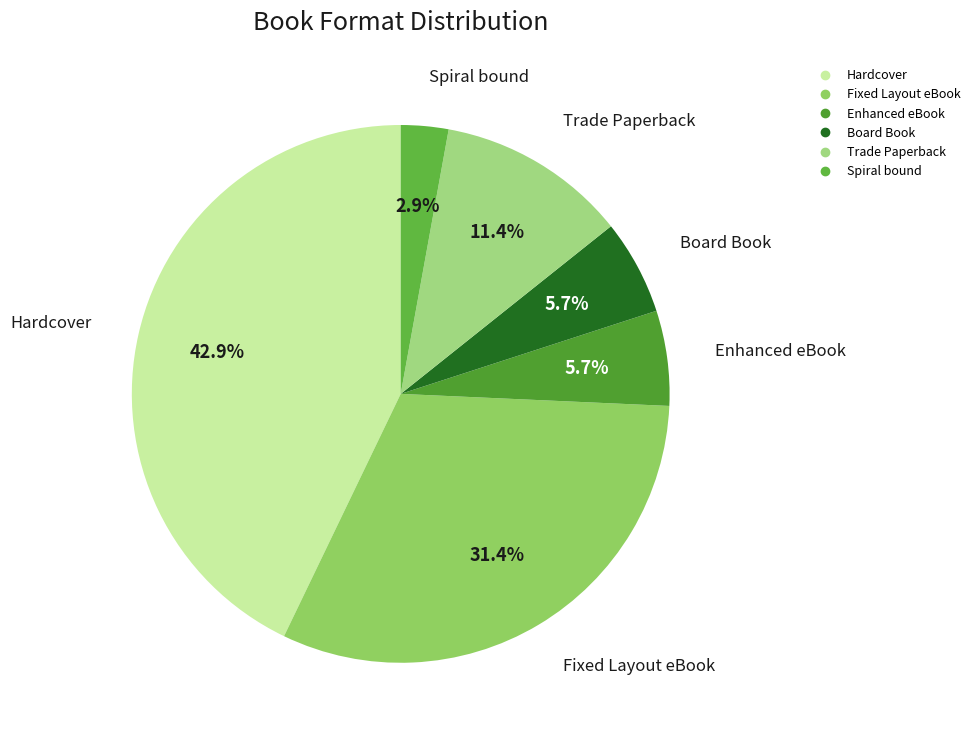

Which has a higher value, Trade Paperback or Hardcover?

Hardcover